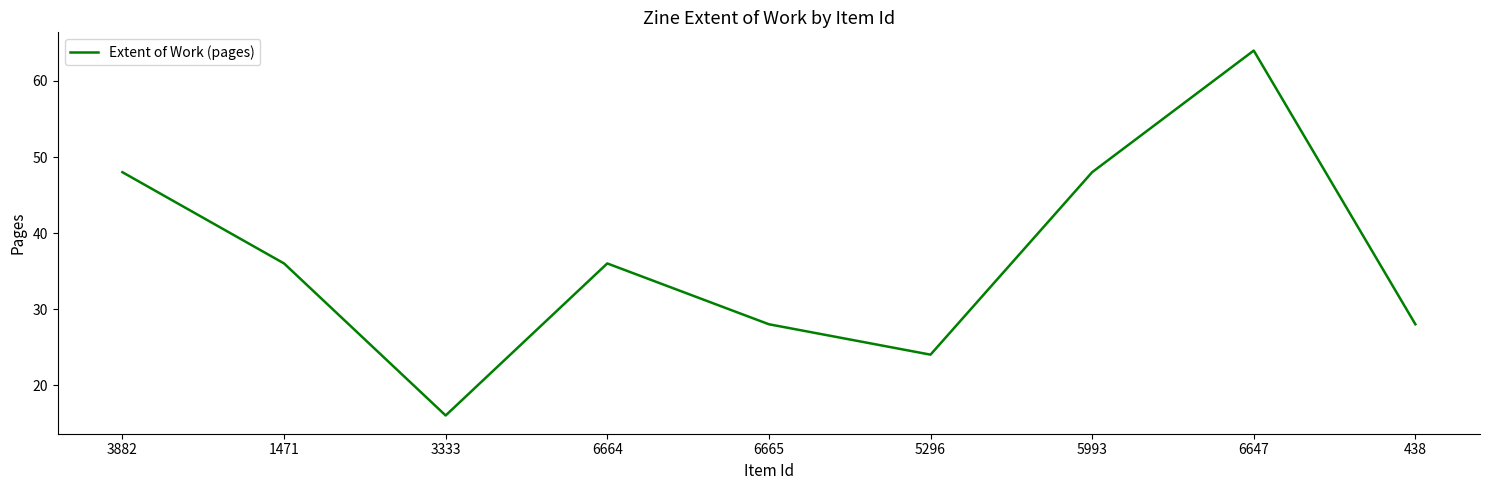

What position from the left is 1471?

2